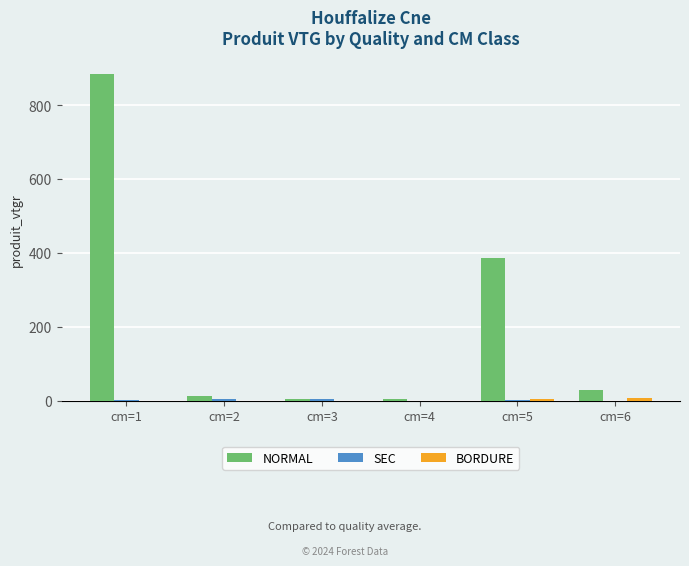

Which category has the highest value across all series?

cm=1